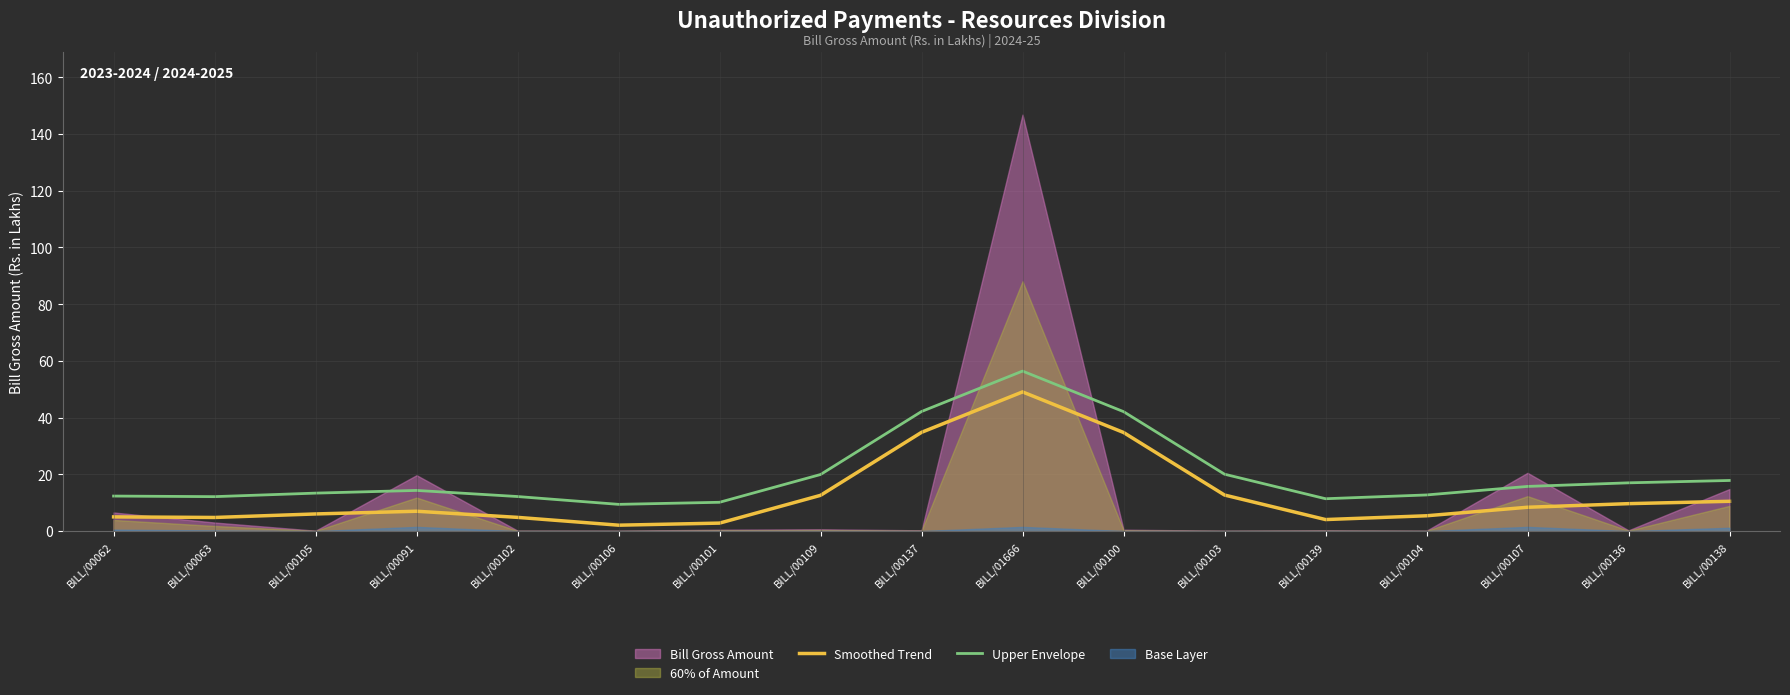

What position from the right is BILL/00091?

14